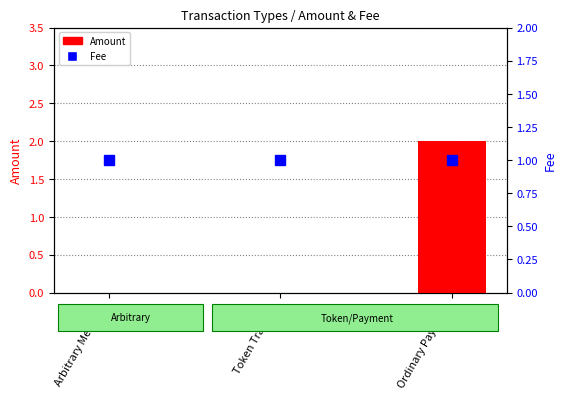

What is the sum of all Fee values?

3